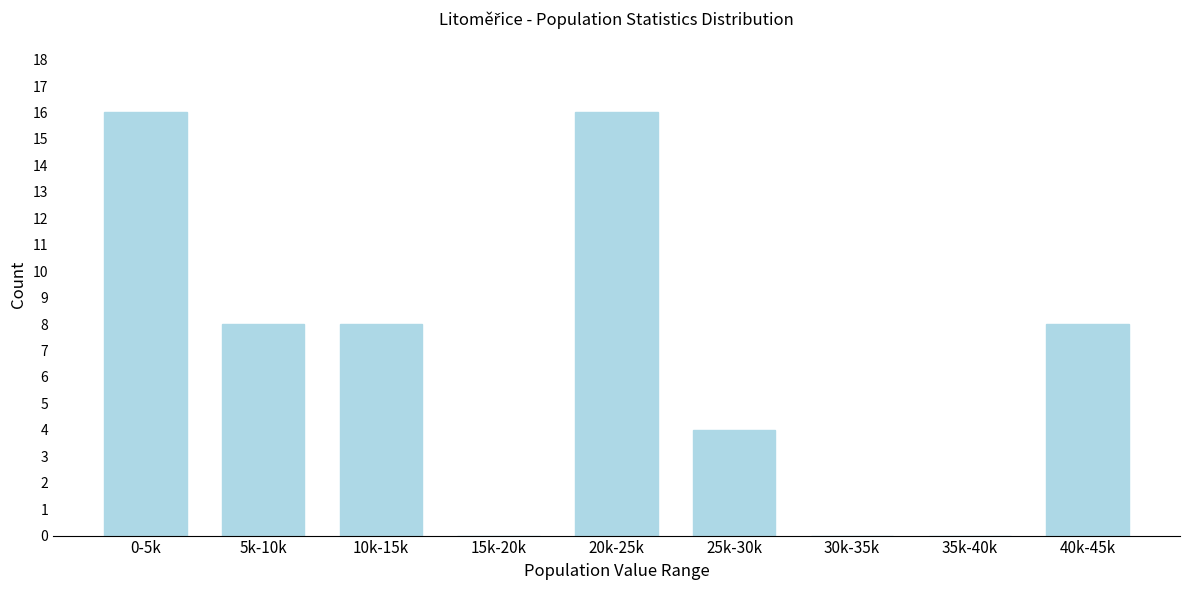

Reading right to left, extract all data points from this chart.

40k-45k=8	35k-40k=0	30k-35k=0	25k-30k=4	20k-25k=16	15k-20k=0	10k-15k=8	5k-10k=8	0-5k=16